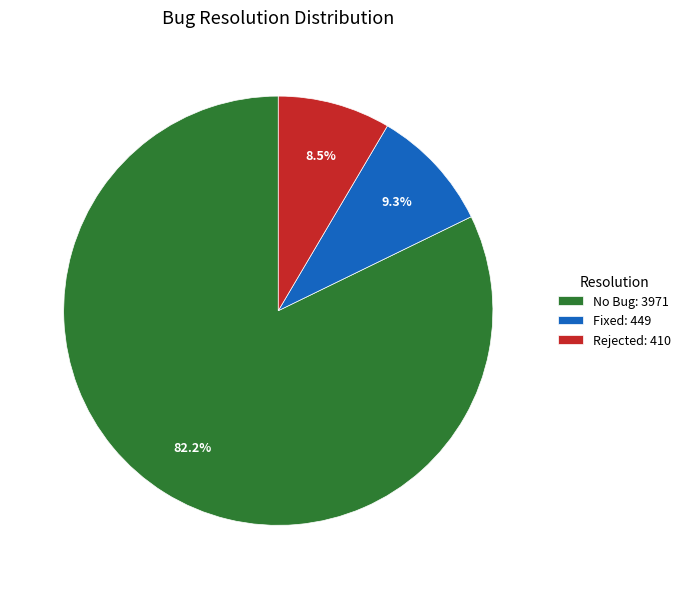

Which category has the smallest portion of the pie?

Rejected